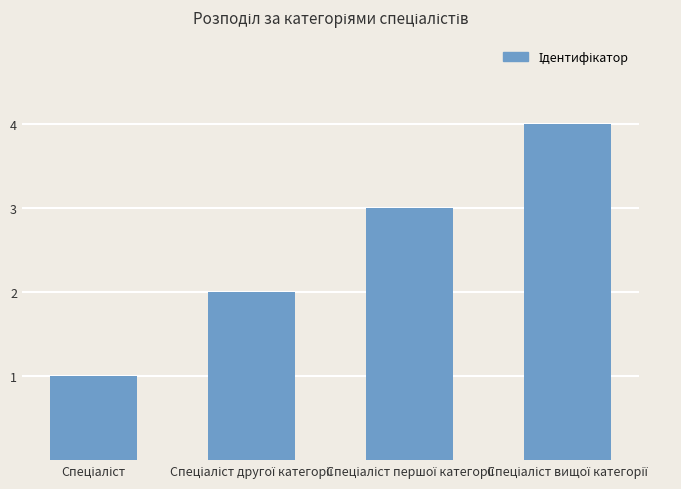

How many bars are there in total?

4